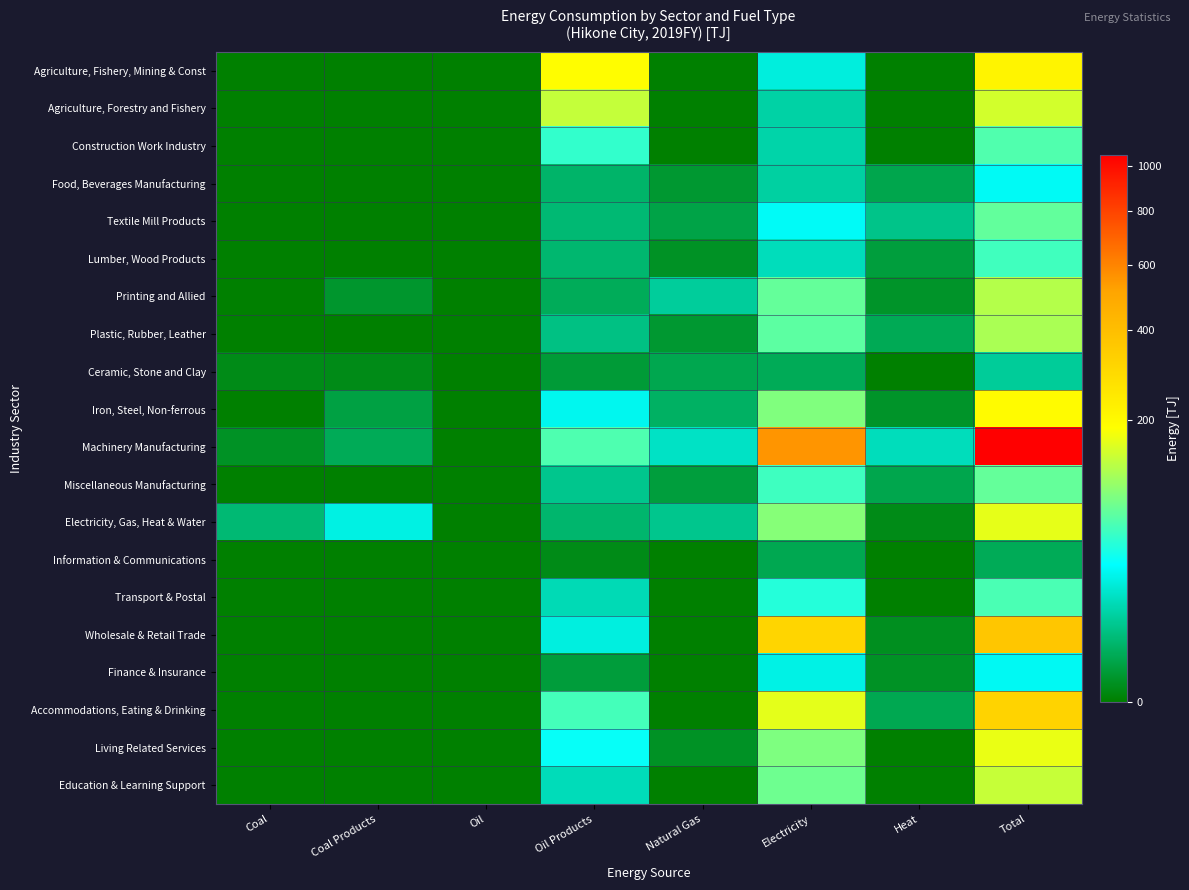

Reading right to left, transcribe all the data shown in this chart.

Agriculture, Fishery, Mining & Const: Total=213.8	Heat=0.0	Electricity=23.3	Natural Gas=0.0	Oil Products=188.3	Oil=0.0	Coal Products=0.0	Coal=0.0
Agriculture, Forestry and Fishery: Total=148.0	Heat=0.0	Electricity=11.2	Natural Gas=0.0	Oil Products=136.7	Oil=0.0	Coal Products=0.0	Coal=0.0
Construction Work Industry: Total=65.8	Heat=0.0	Electricity=12.1	Natural Gas=0.0	Oil Products=51.6	Oil=0.0	Coal Products=0.0	Coal=0.0
Food, Beverages Manufacturing: Total=30.3	Heat=1.7	Electricity=10.5	Natural Gas=0.6	Oil Products=3.7	Oil=0.0	Coal Products=0.0	Coal=0.0
Textile Mill Products: Total=74.3	Heat=7.1	Electricity=30.4	Natural Gas=1.4	Oil Products=4.7	Oil=0.0	Coal Products=0.0	Coal=0.0
Lumber, Wood Products: Total=58.2	Heat=1.0	Electricity=15.5	Natural Gas=0.3	Oil Products=4.3	Oil=0.0	Coal Products=0.0	Coal=0.0
Printing and Allied: Total=125.4	Heat=0.4	Electricity=75.2	Natural Gas=9.7	Oil Products=2.5	Oil=0.0	Coal Products=0.5	Coal=0.0
Plastic, Rubber, Leather: Total=117.6	Heat=2.2	Electricity=71.6	Natural Gas=0.6	Oil Products=6.3	Oil=0.0	Coal Products=0.0	Coal=0.0
Ceramic, Stone and Clay: Total=9.3	Heat=0.0	Electricity=2.4	Natural Gas=1.9	Oil Products=0.8	Oil=0.0	Coal Products=0.1	Coal=0.1
Iron, Steel, Non-ferrous: Total=193.5	Heat=0.4	Electricity=91.6	Natural Gas=3.2	Oil Products=28.3	Oil=0.0	Coal Products=1.2	Coal=0.0
Machinery Manufacturing: Total=1052.0	Heat=15.5	Electricity=550.8	Natural Gas=17.3	Oil Products=64.6	Oil=0.0	Coal Products=2.4	Coal=0.3
Miscellaneous Manufacturing: Total=75.2	Heat=1.7	Electricity=56.6	Natural Gas=1.0	Oil Products=7.8	Oil=0.0	Coal Products=0.0	Coal=0.0
Electricity, Gas, Heat & Water: Total=164.3	Heat=0.1	Electricity=94.6	Natural Gas=7.6	Oil Products=4.0	Oil=0.0	Coal Products=24.7	Coal=4.7
Information & Communications: Total=2.4	Heat=0.0	Electricity=2.0	Natural Gas=0.0	Oil Products=0.1	Oil=0.0	Coal Products=0.0	Coal=0.0
Transport & Postal: Total=62.8	Heat=0.0	Electricity=46.2	Natural Gas=0.0	Oil Products=14.1	Oil=0.0	Coal Products=0.0	Coal=0.0
Wholesale & Retail Trade: Total=366.7	Heat=0.2	Electricity=310.4	Natural Gas=0.0	Oil Products=23.6	Oil=0.0	Coal Products=0.0	Coal=0.0
Finance & Insurance: Total=29.5	Heat=0.3	Electricity=25.7	Natural Gas=0.0	Oil Products=0.9	Oil=0.0	Coal Products=0.0	Coal=0.0
Accommodations, Eating & Drinking: Total=317.6	Heat=2.0	Electricity=162.5	Natural Gas=0.0	Oil Products=59.4	Oil=0.0	Coal Products=0.0	Coal=0.0
Living Related Services: Total=167.6	Heat=0.0	Electricity=89.7	Natural Gas=0.3	Oil Products=35.4	Oil=0.0	Coal Products=0.0	Coal=0.0
Education & Learning Support: Total=138.9	Heat=0.0	Electricity=80.6	Natural Gas=0.0	Oil Products=15.0	Oil=0.0	Coal Products=0.0	Coal=0.0